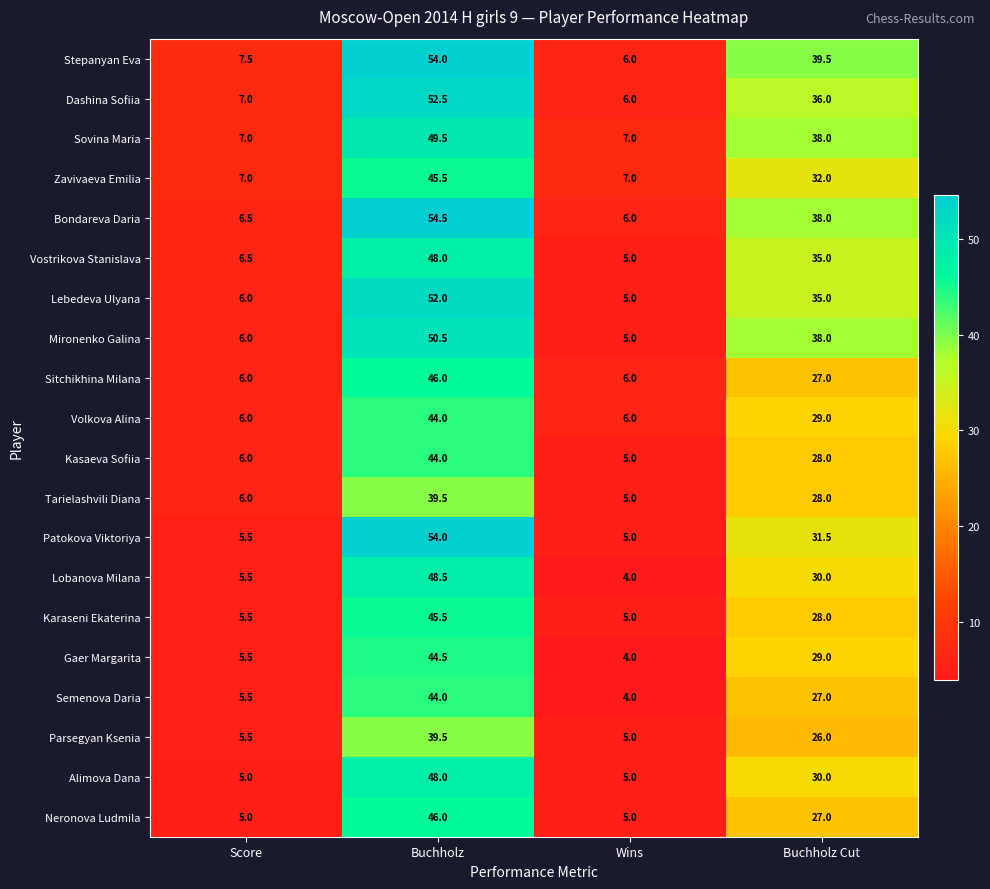

What is the sum of all Gaer Margarita values?

83.0